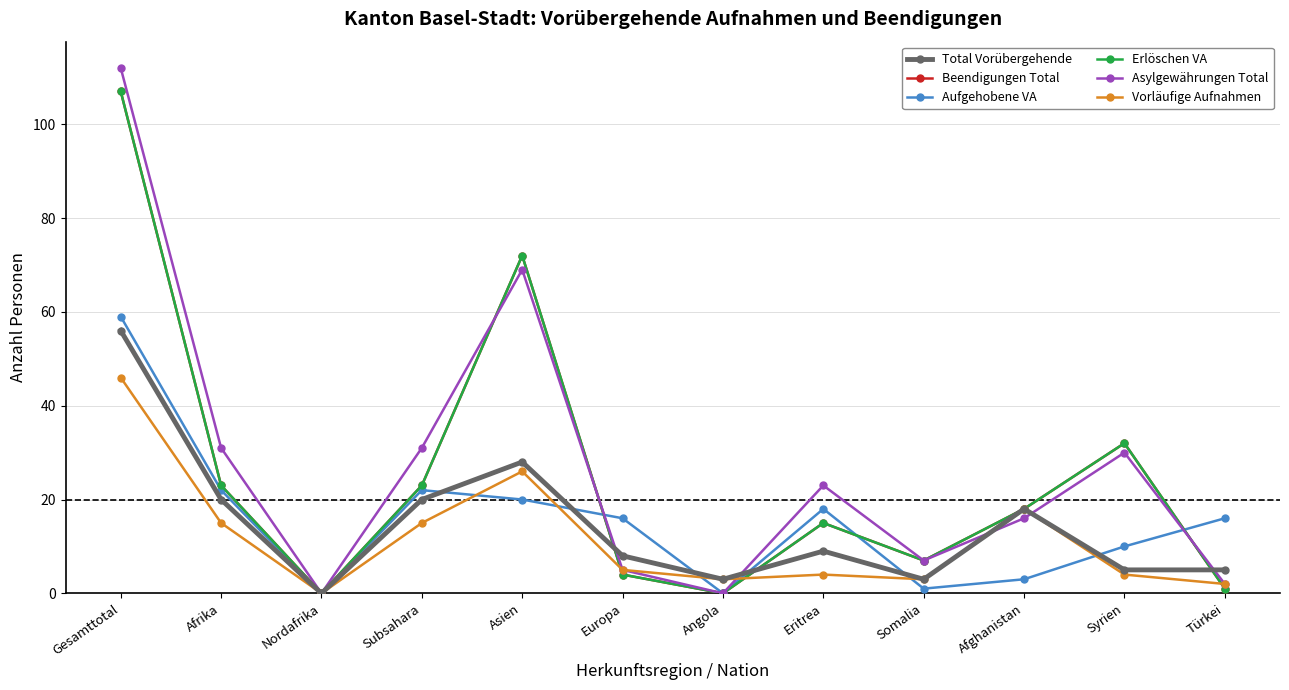

Is this an area chart (filled region under the line)?

No